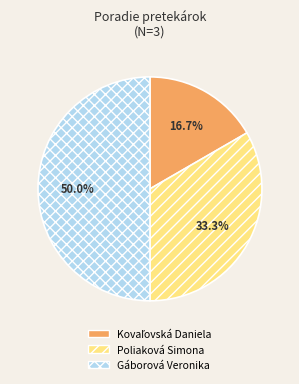

How much of the chart is everything except Gáborová Veronika?

50.0%